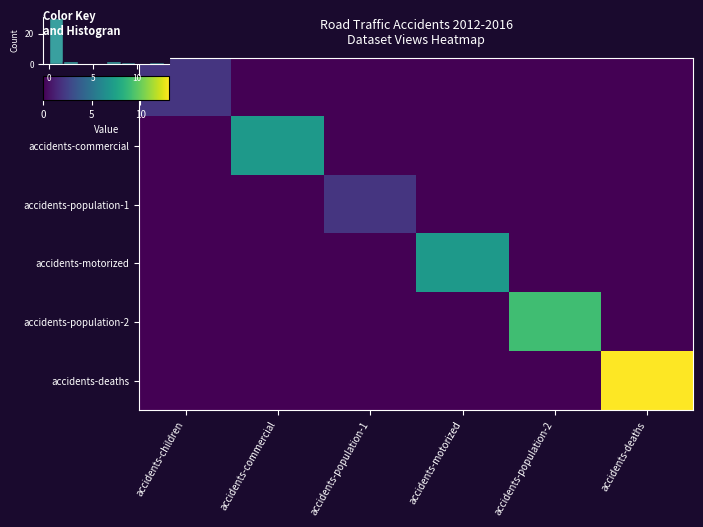

Which series has the widest spread of values?

accidents-deaths